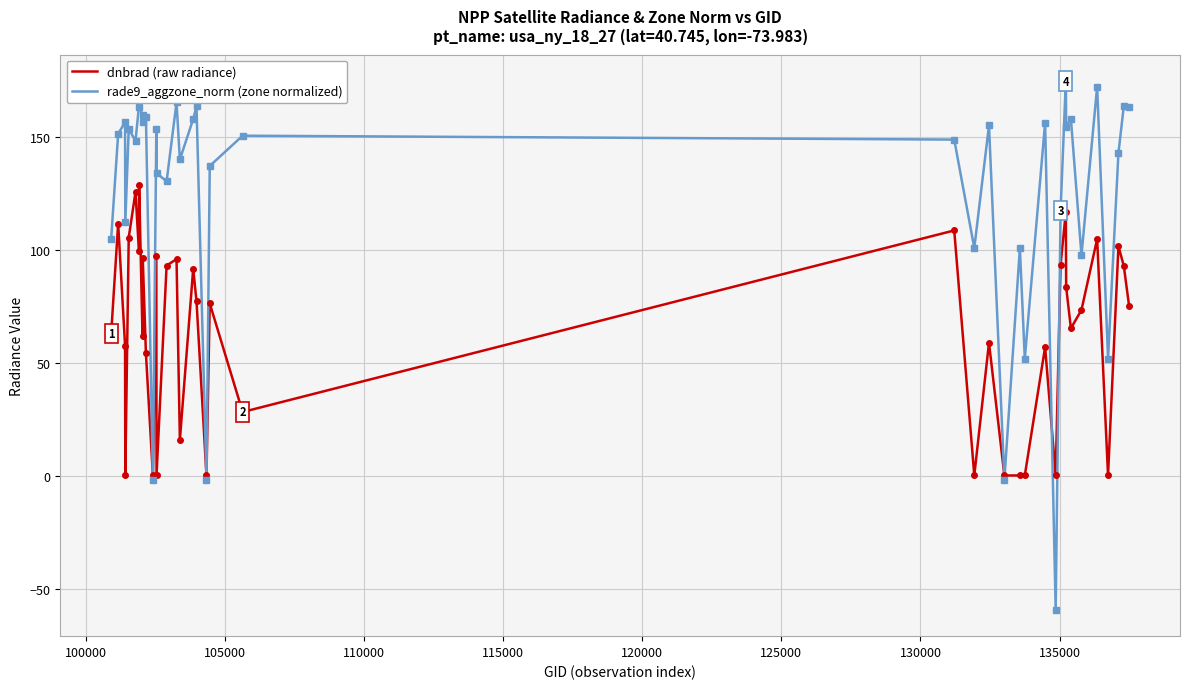

What is the maximum value for dnbrad (raw radiance)?

128.7